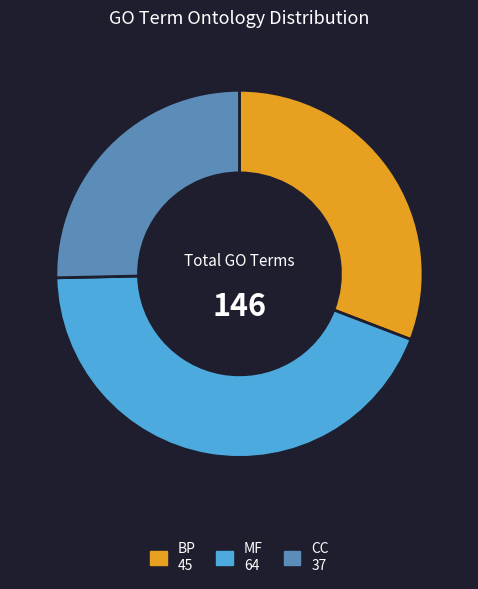

Combined, do CC and BP account for over 50%?

Yes